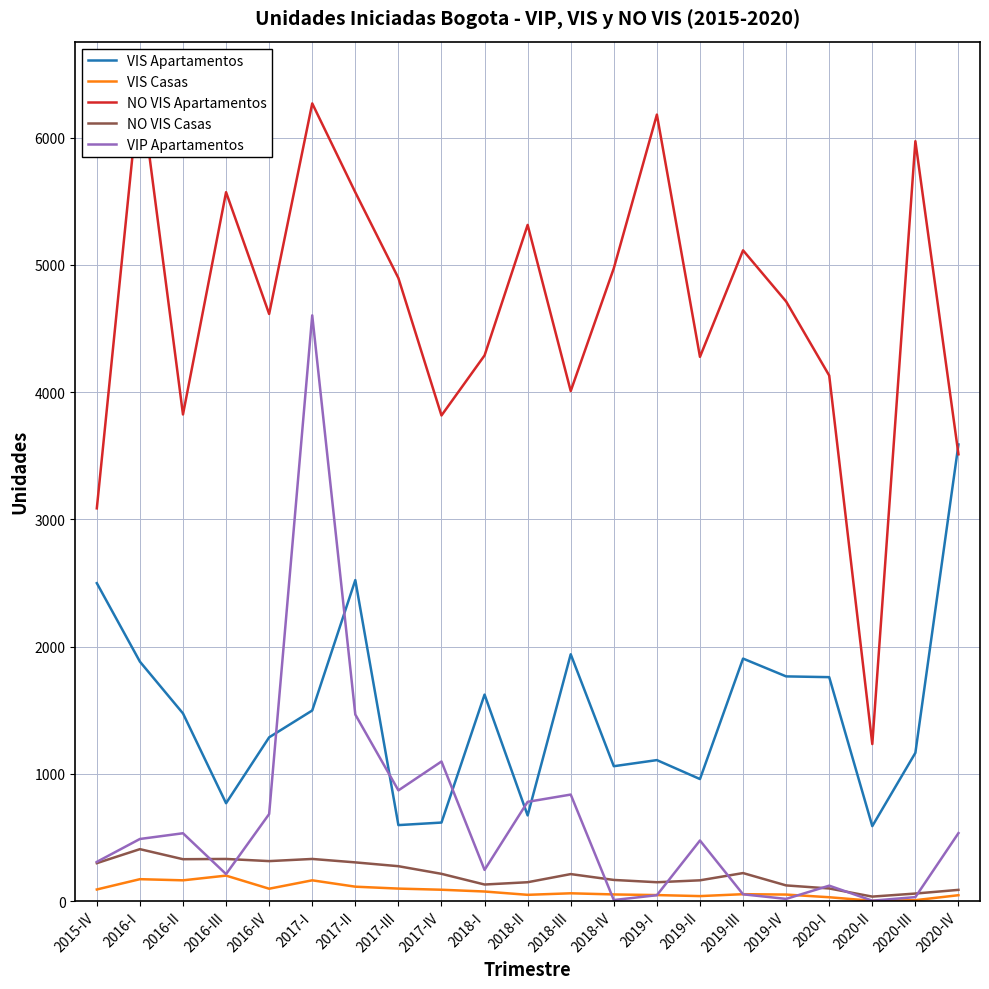

Which series has the largest range (max minus min)?

NO VIS Apartamentos